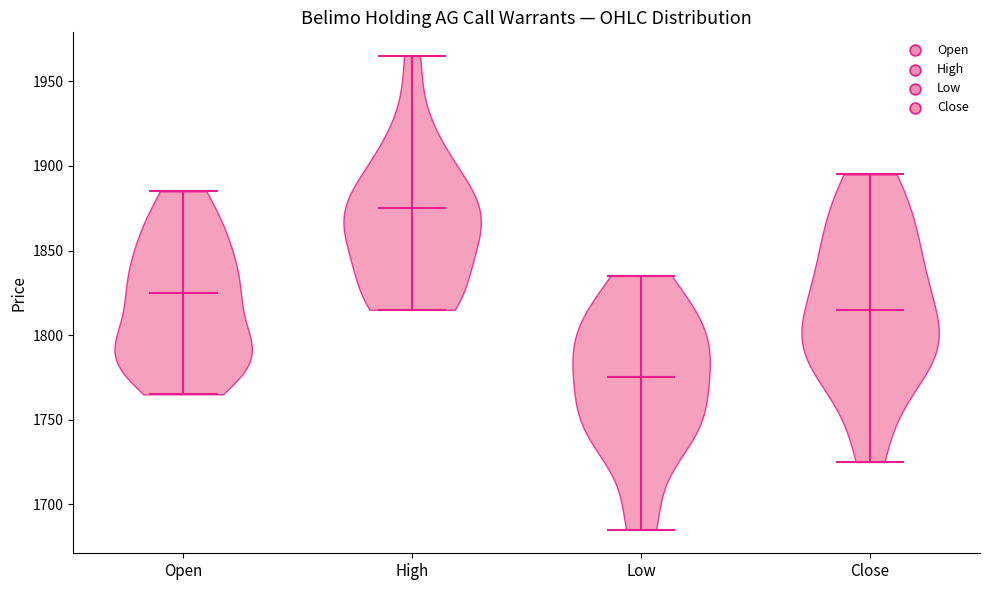

Which violin has the lowest median line?

Low